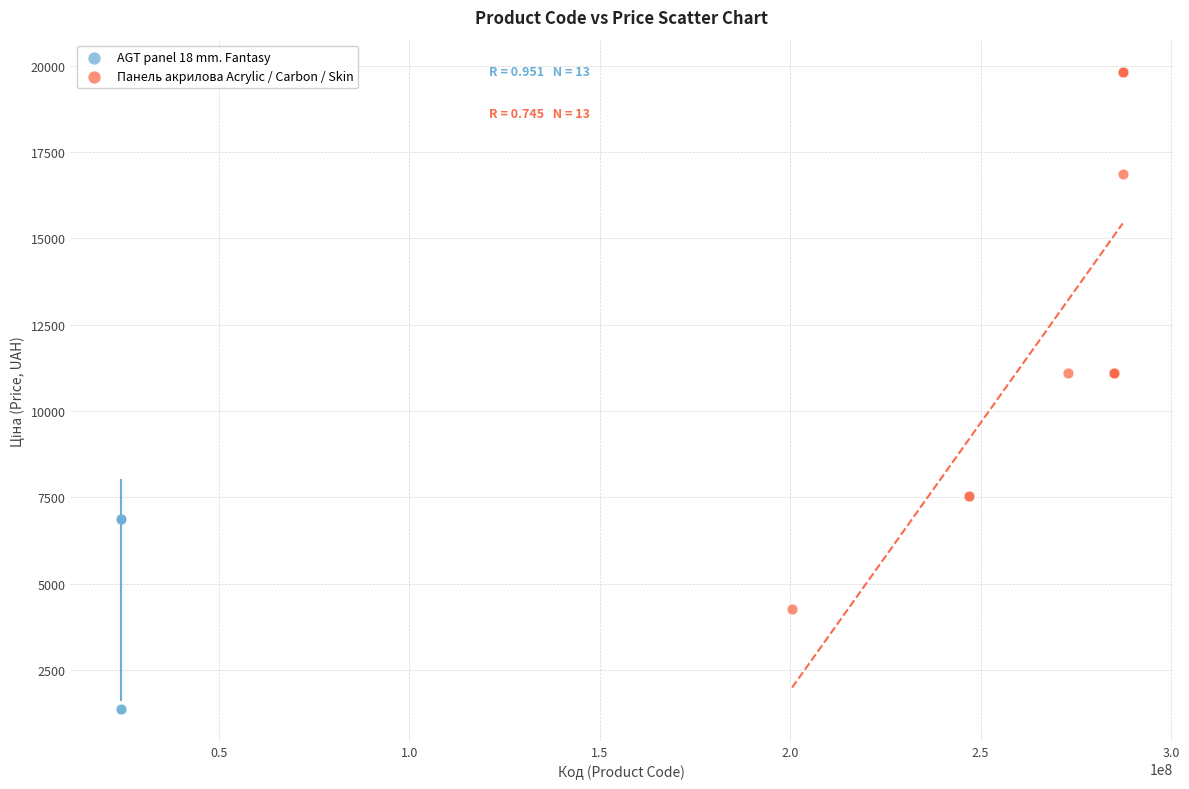

Which series reaches the maximum Y coordinate?

Панель акрилова Acrylic / Carbon / Skin